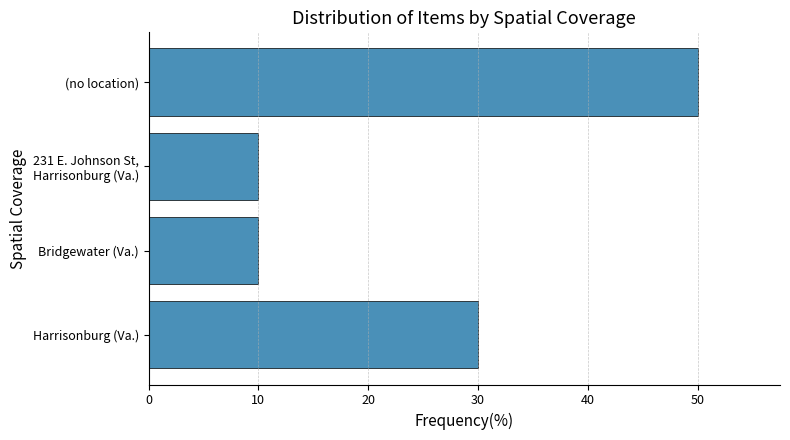

Reading bottom to top, extract all data points from this chart.

30	10	10	50